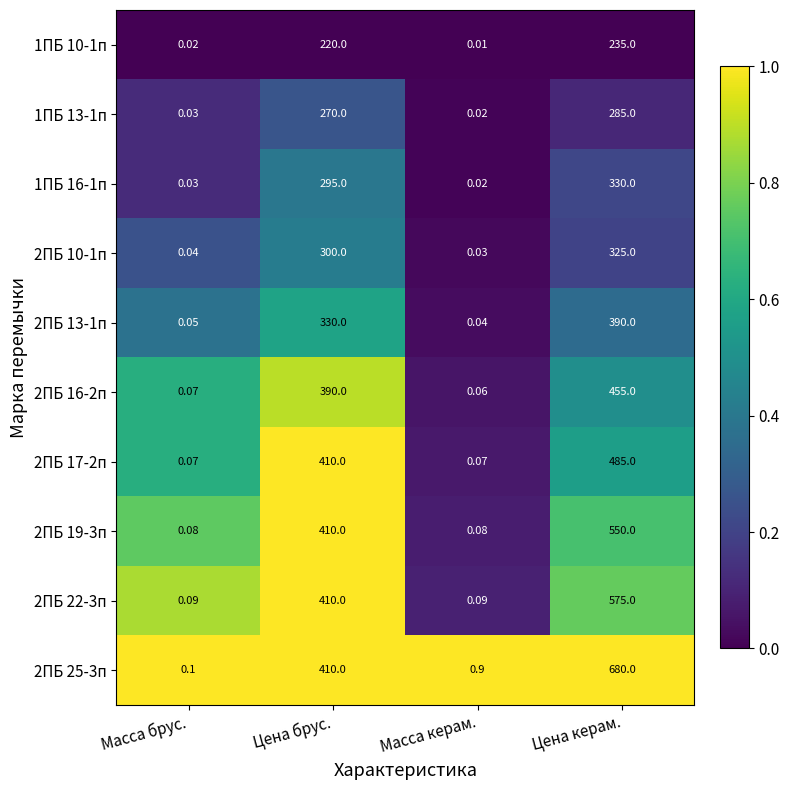

Between Масса керам. and Цена керам., which series saw the biggest shift?

2ПБ 25-3п